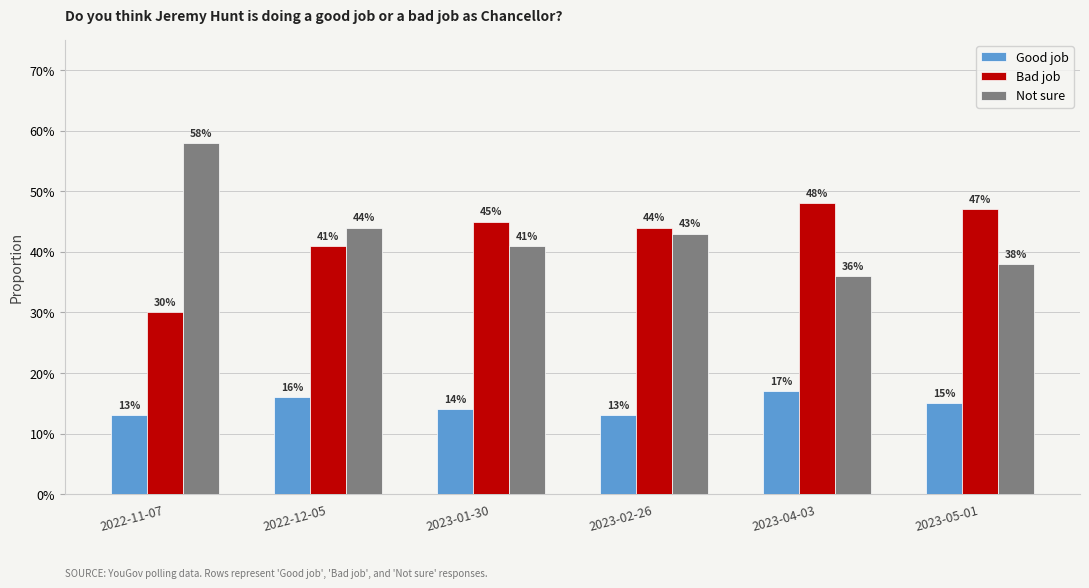

Are the bars grouped side by side (vs. stacked)?

Yes